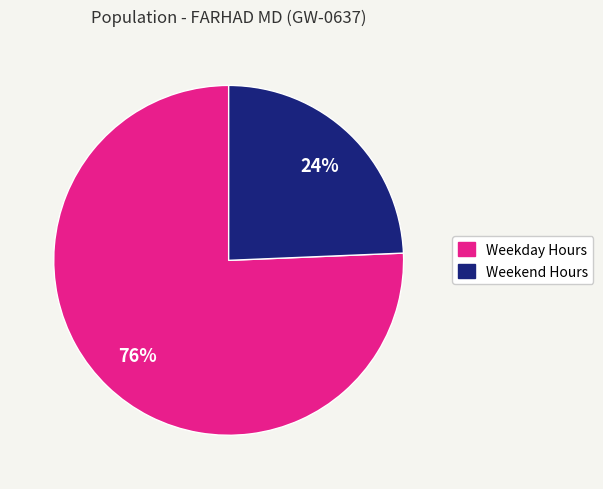

To the nearest percent, what is the average slice percentage?

50%